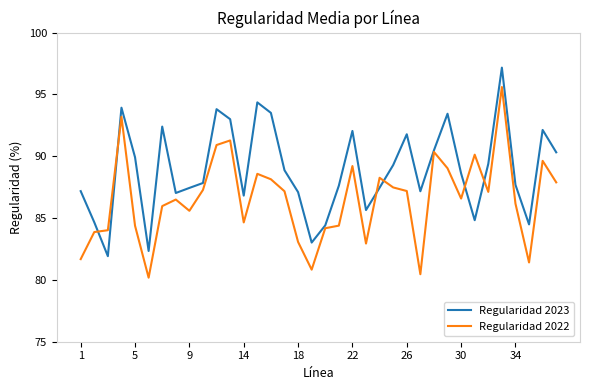

What is the minimum value for Regularidad 2022?

80.2